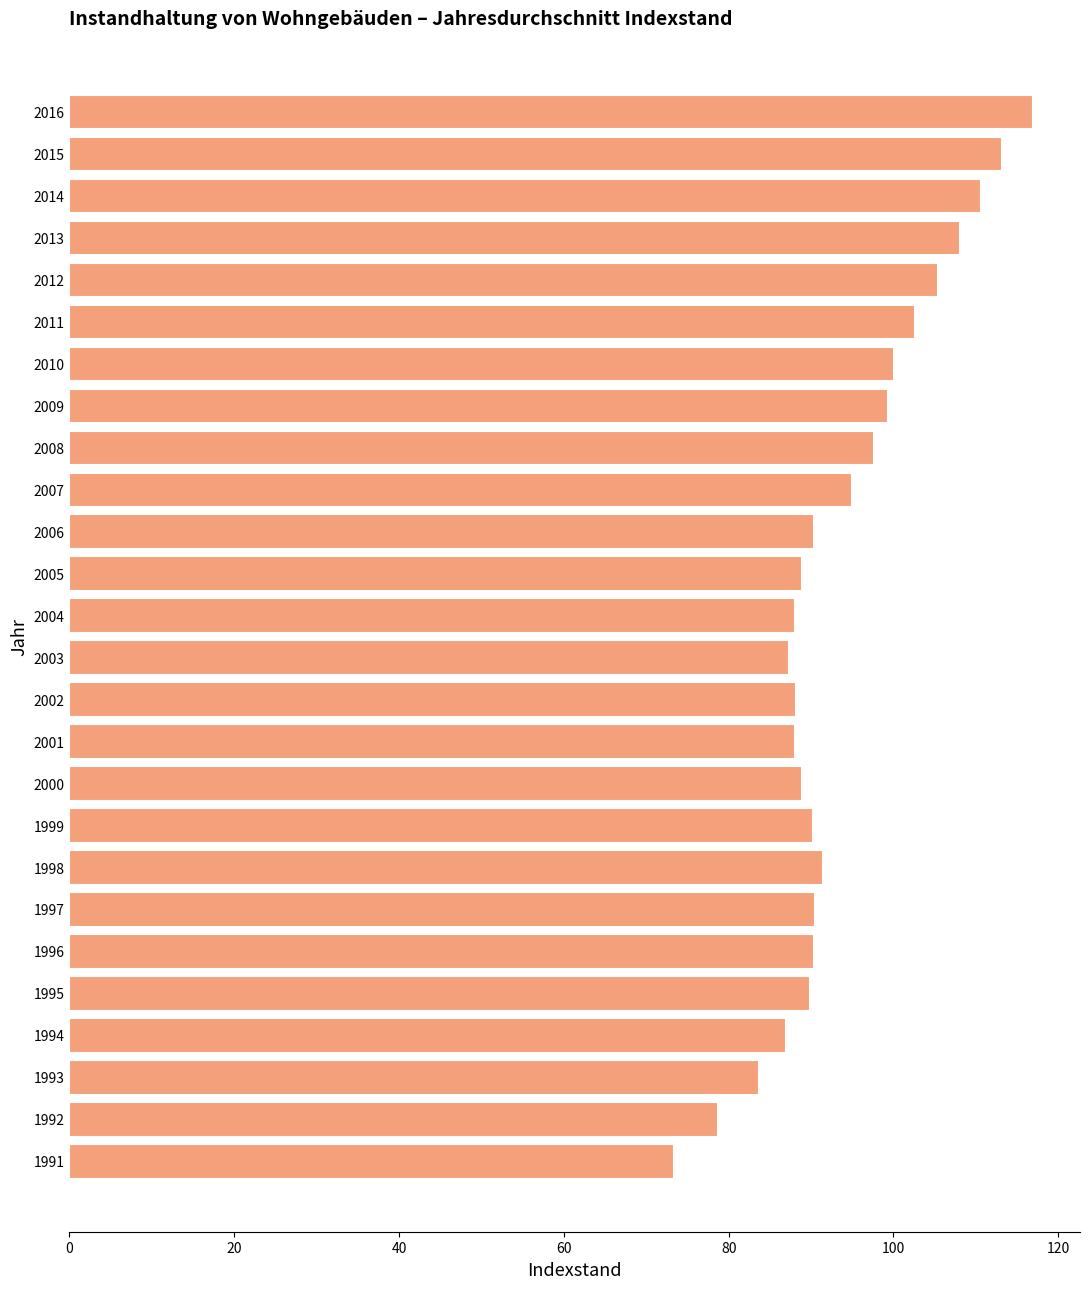

What value does the data have at 2007?

94.9